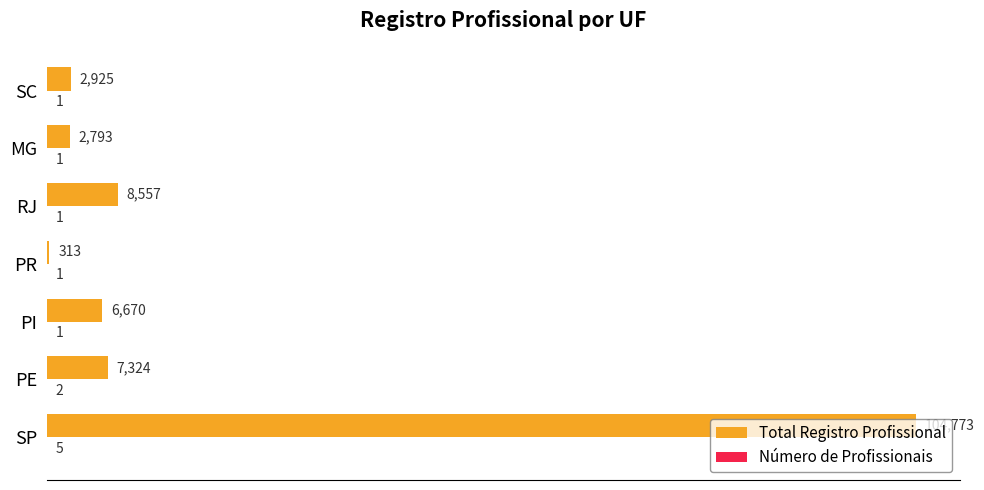

What is the total value across all series at SC?

2926